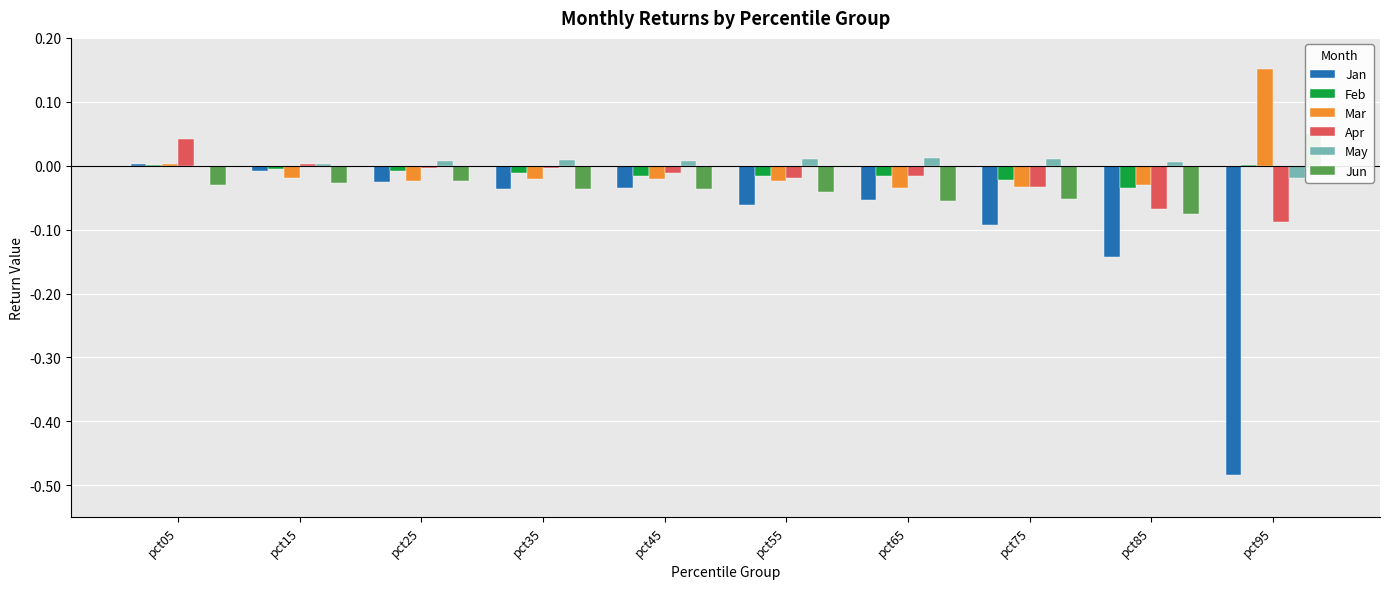

The Feb series shows 0.0 at pct05. True or false?

True